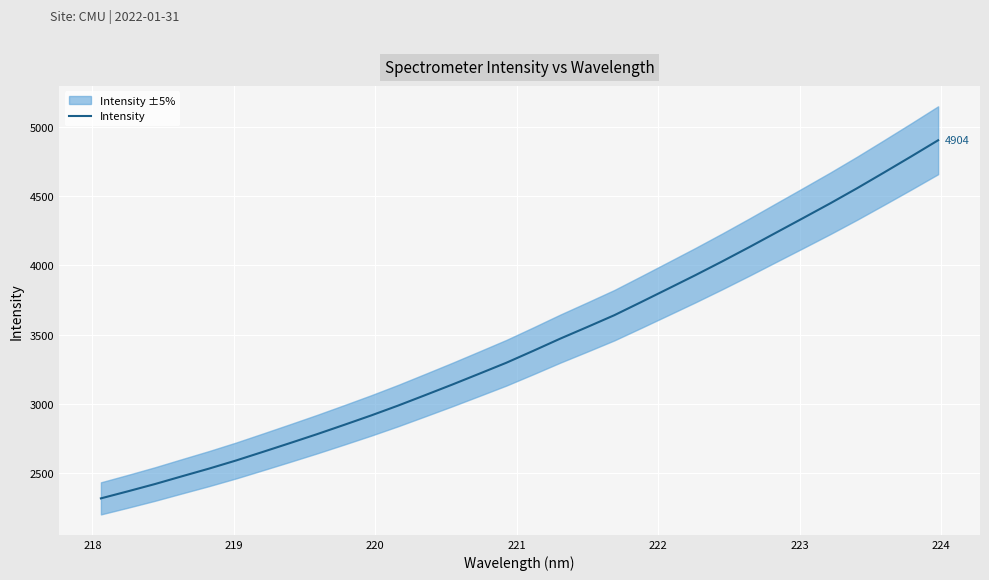

What is the minimum value for Intensity?

2318.6